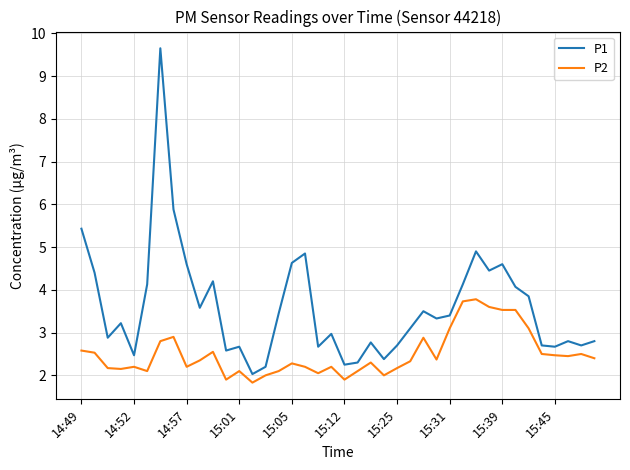

How many lines are shown in the chart?

2